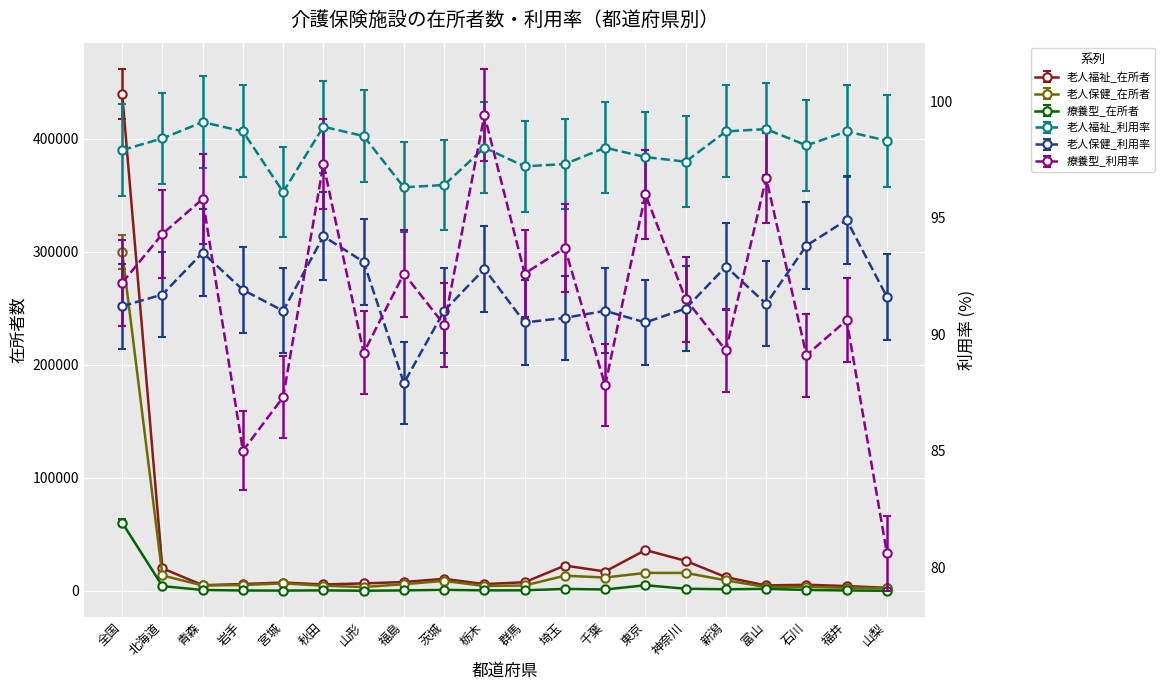

What is the label of the 16th point from the right?

宮城